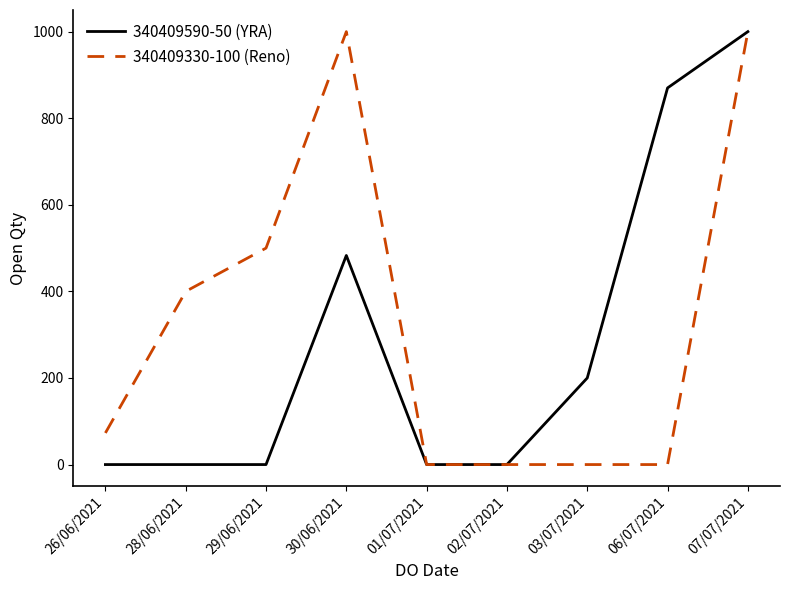

Reading left to right, extract all data points from this chart.

340409590-50 (YRA): 0	0	0	483	0	0	200	870	1000
340409330-100 (Reno): 73	400	500	1000	0	0	0	0	1000